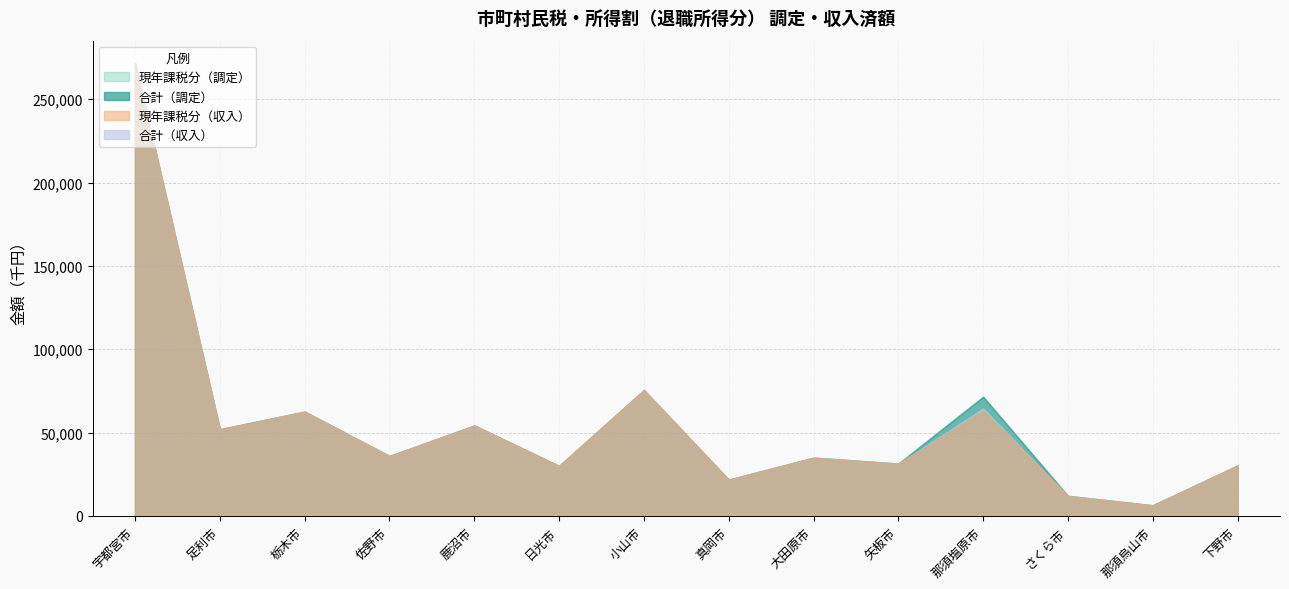

What value does the 現年課税分（調定） series have at 栃木市, to the nearest 50?

62500